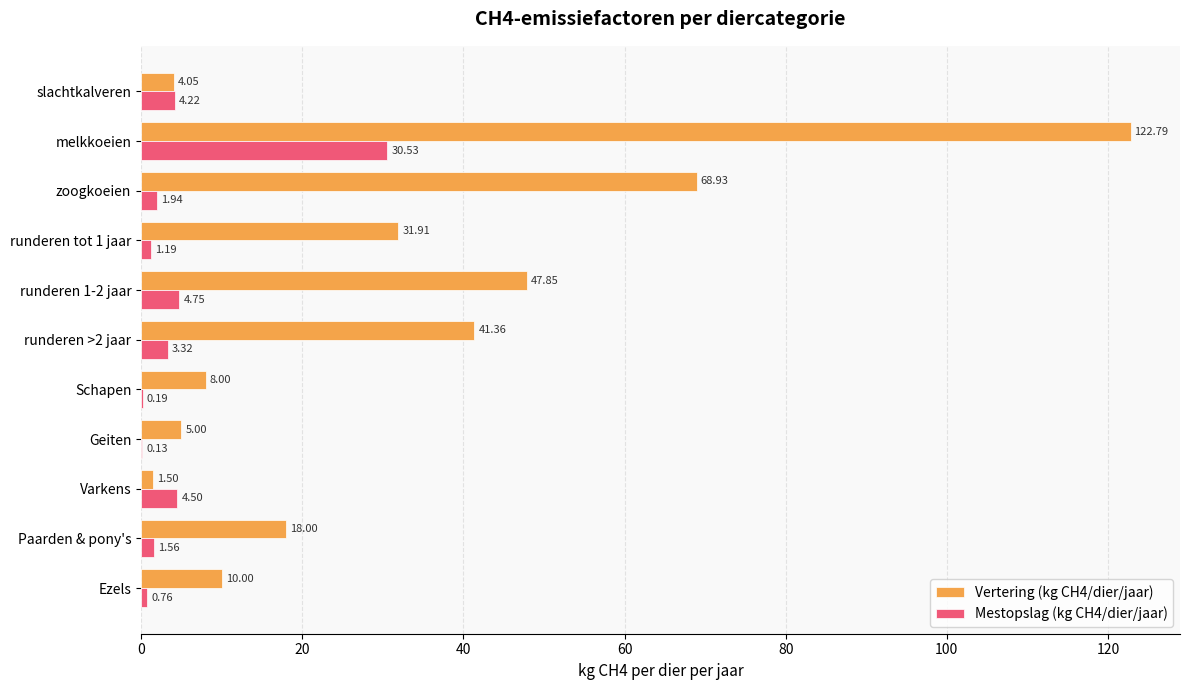

At which category is the sum across all series the highest?

melkkoeien